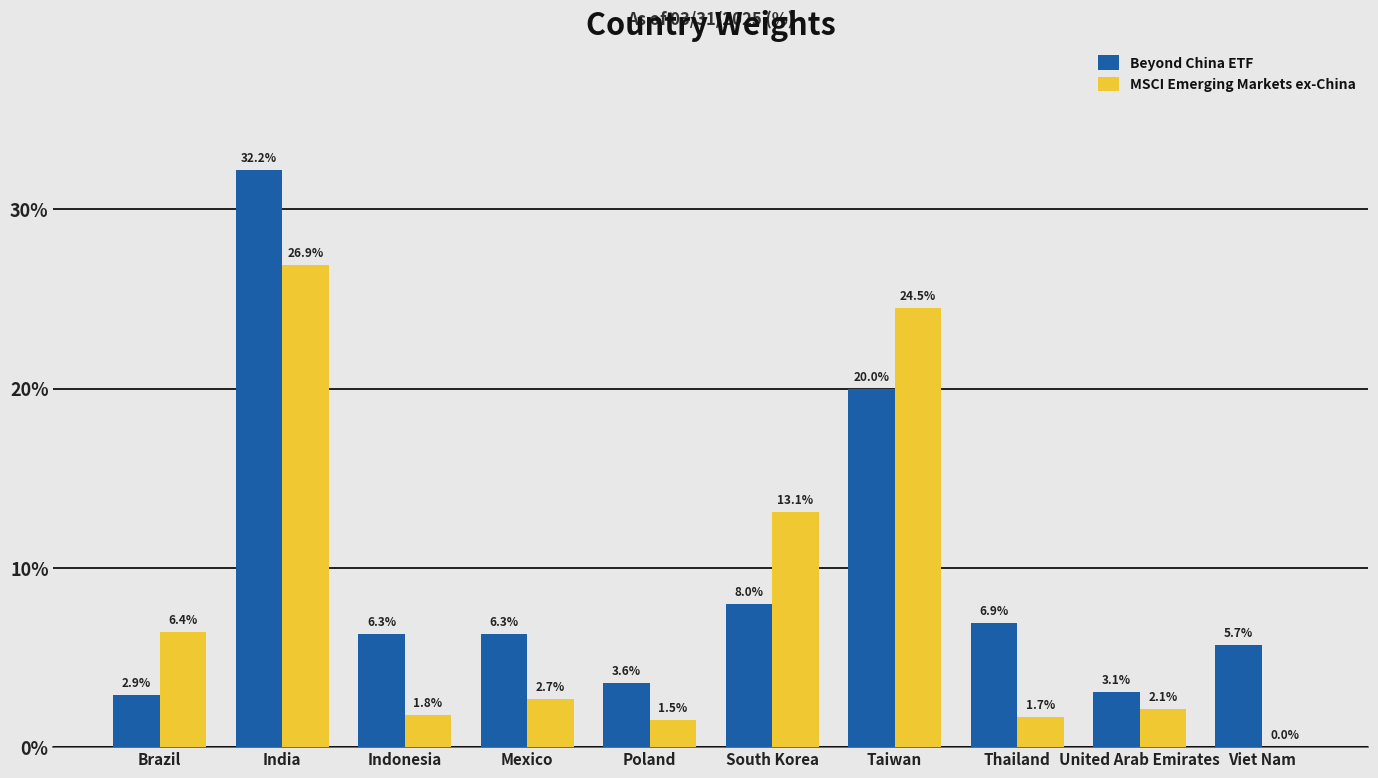

What is the sum of the Beyond China ETF values at Mexico and United Arab Emirates?

9.4